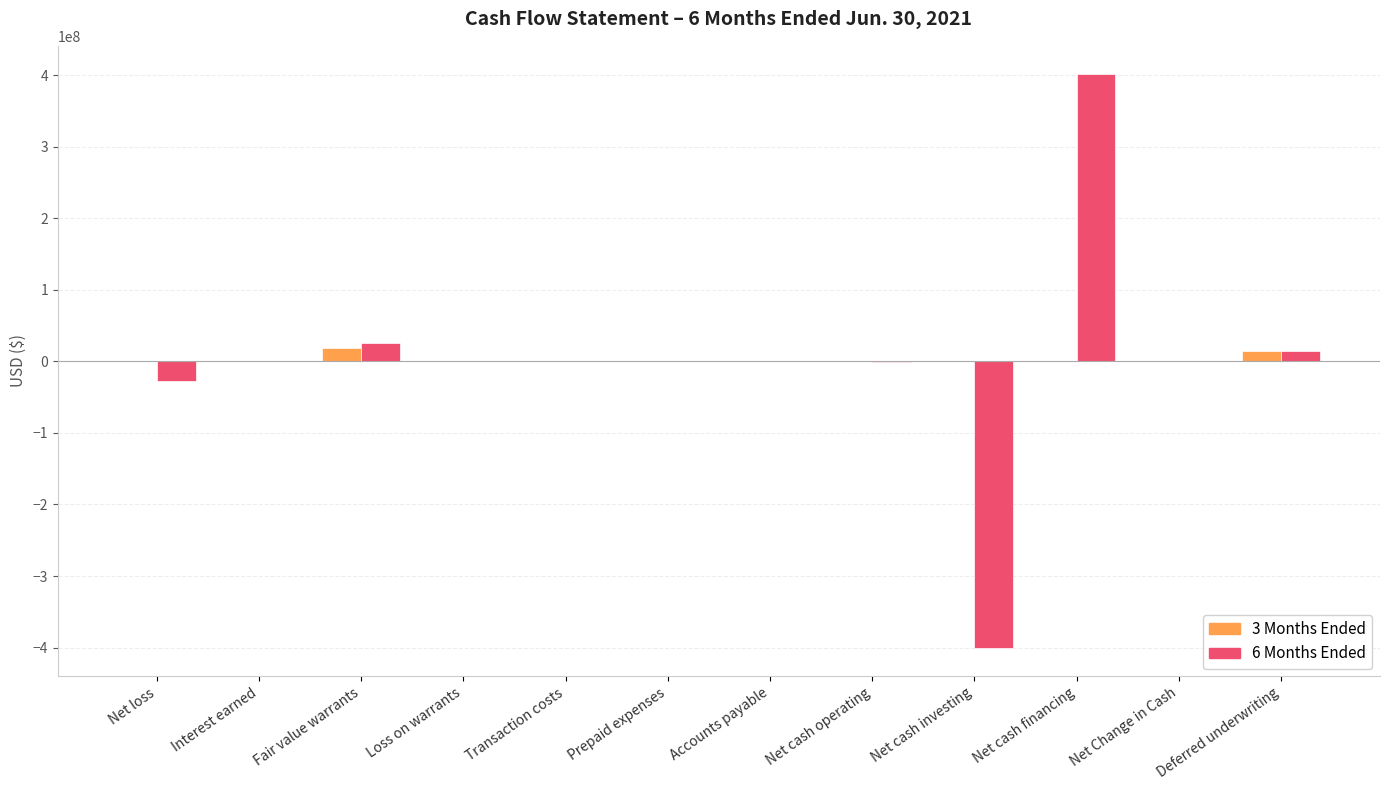

What is the greatest value displayed?

401141837